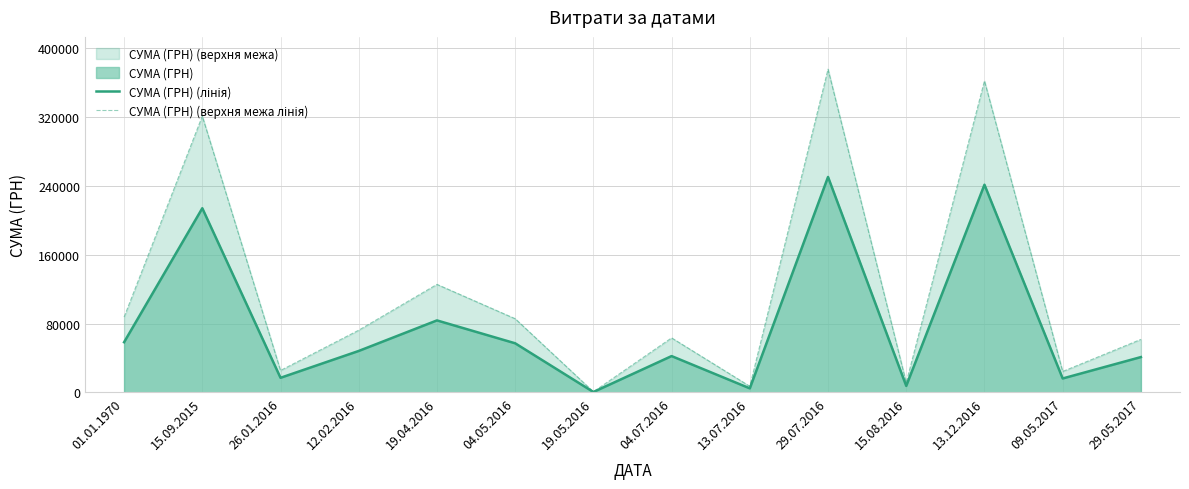

What is the label of the 14th point from the left?

29.05.2017